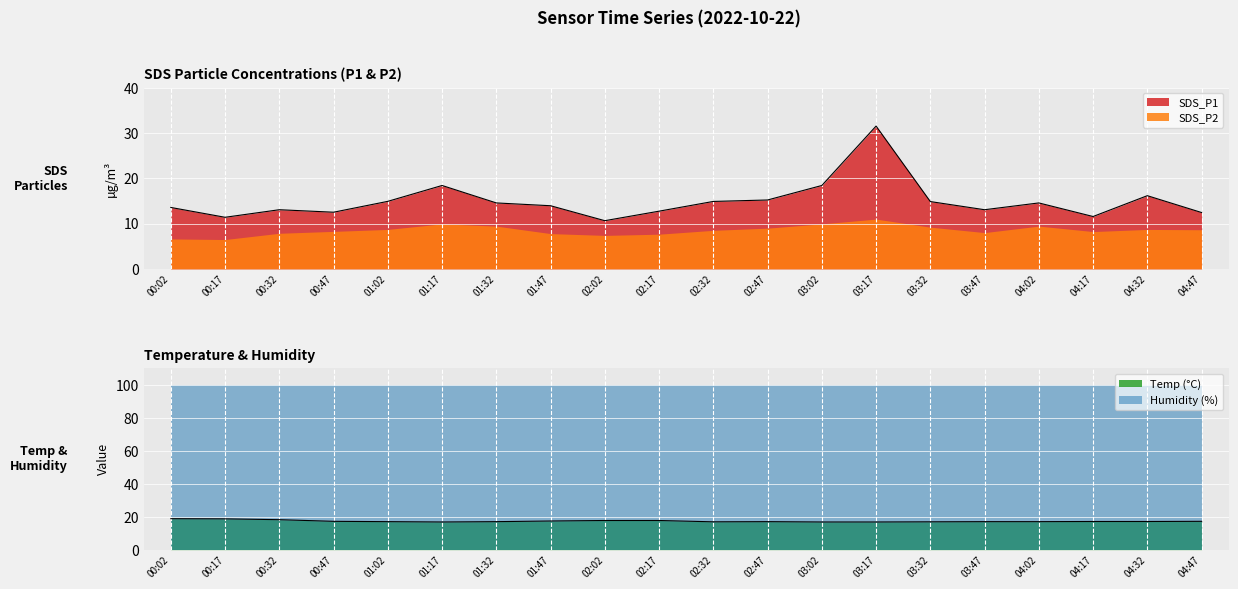

Rank the series at 02:17 from lowest to highest value.

SDS_P1, Temp